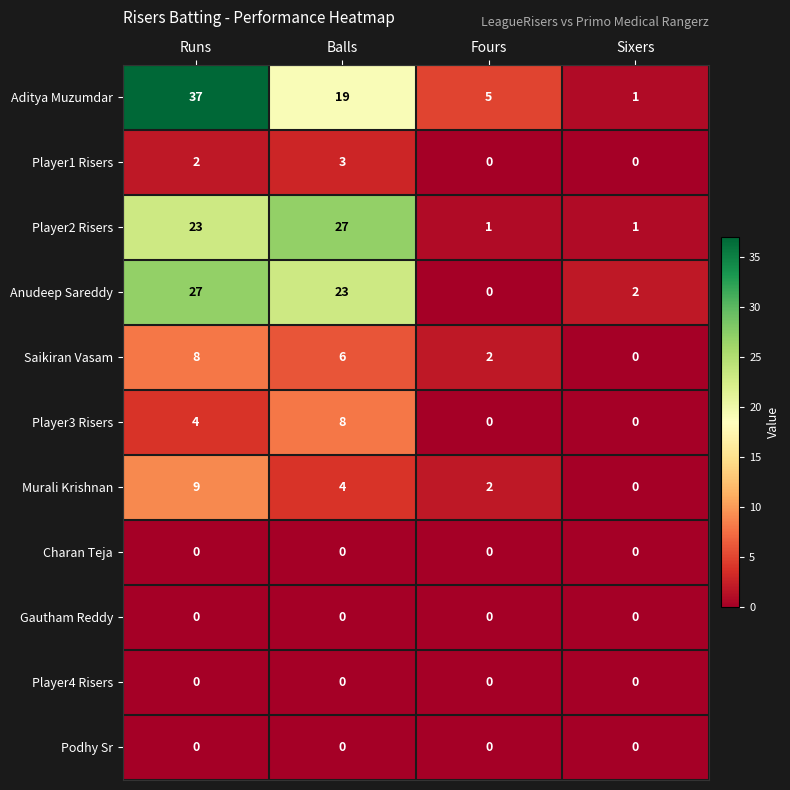

What is the difference between the second highest and minimum values in the Aditya Muzumdar series?

18